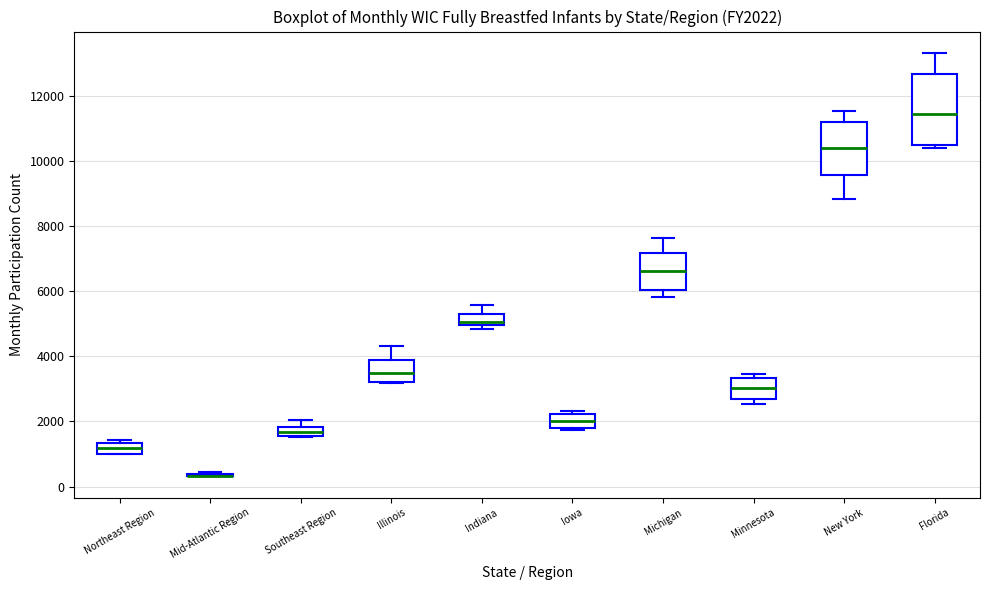

Comparing the boxes themselves (not the whiskers), which one is the tallest?

Florida